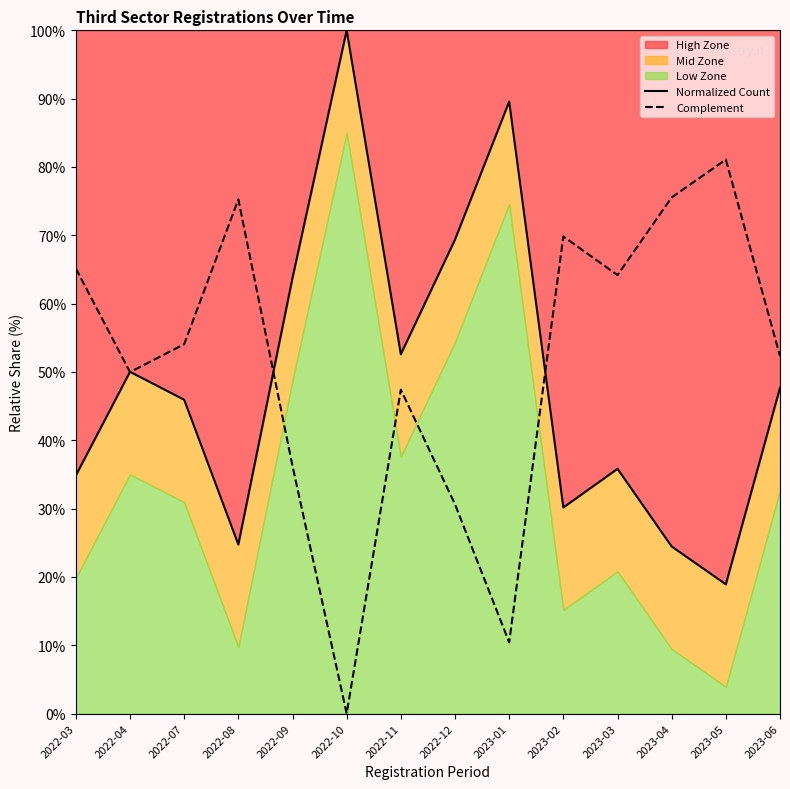

What is the label of the 4th point from the right?

2023-03